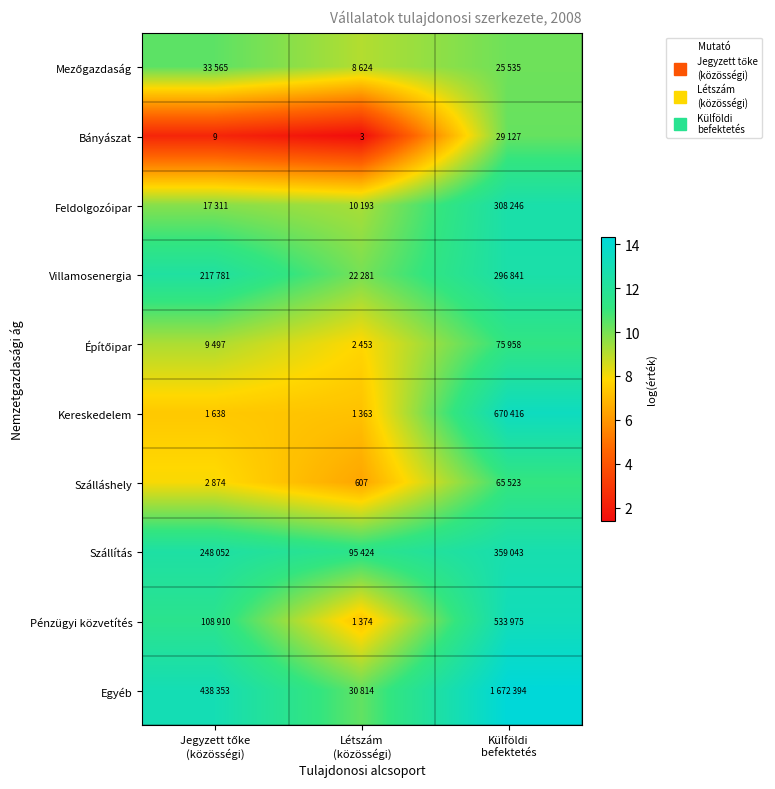

List the labels in order of Feldolgozóipar value, largest first.

Külföldi befektetés, Jegyzett tőke (közösségi), Létszám (közösségi)